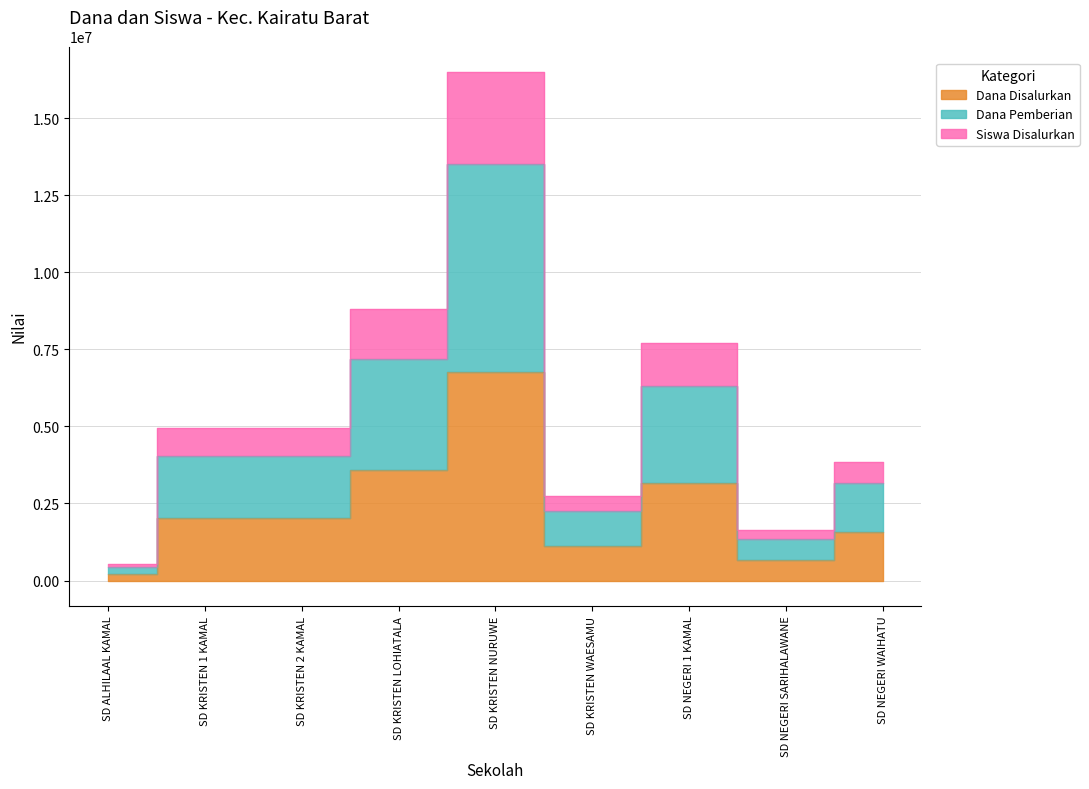

List the series in order of their overall mean, lowest first.

Dana Disalurkan, Dana Pemberian, Siswa Disalurkan